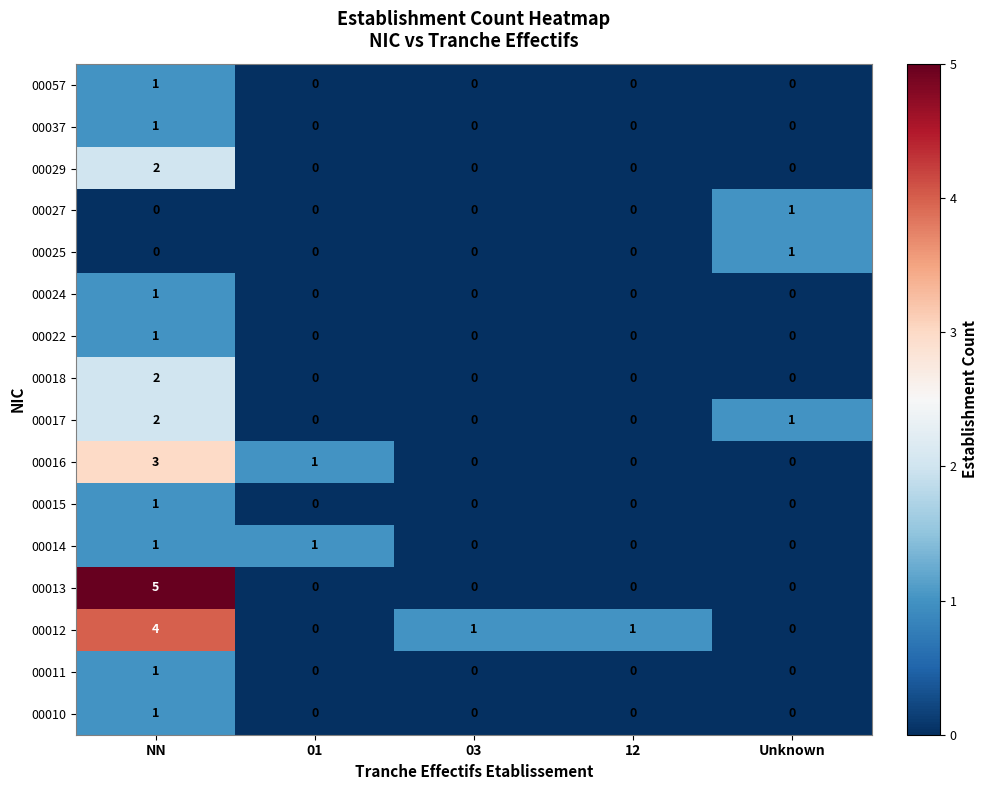

The 00037 series shows 0 at Unknown. True or false?

True